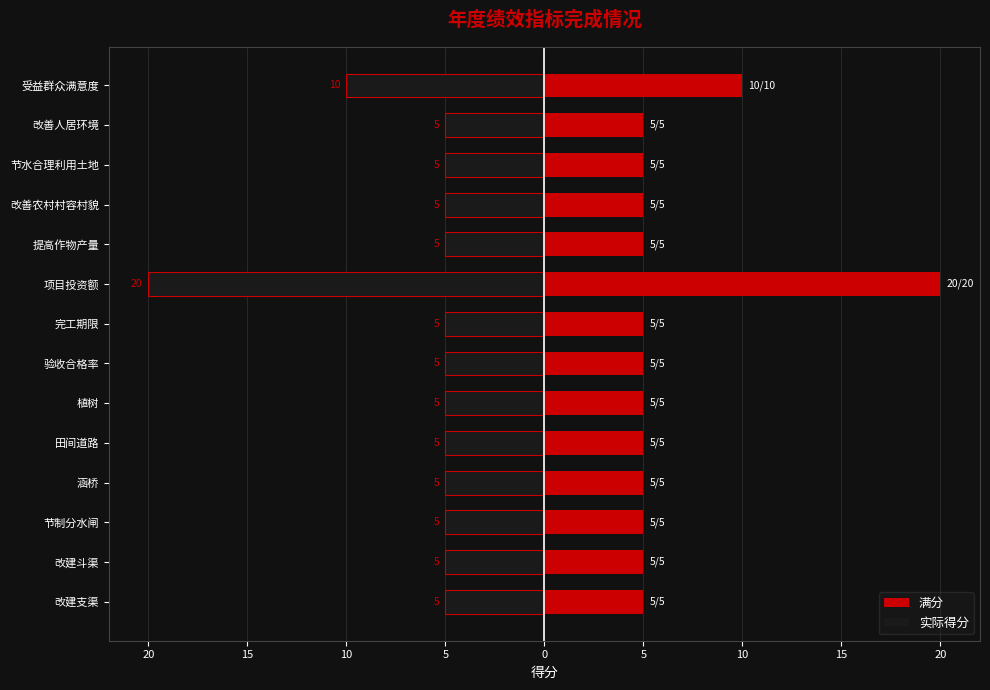

What is the difference between the highest and lowest values at 提高作物产量?

10